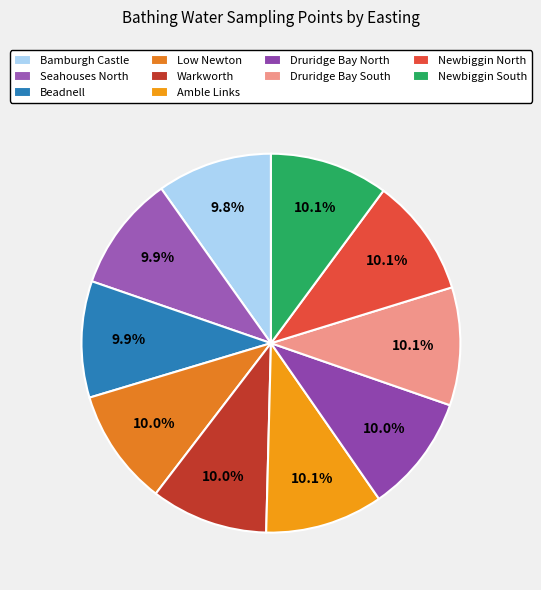

Is Druridge Bay North the majority of the pie?

No